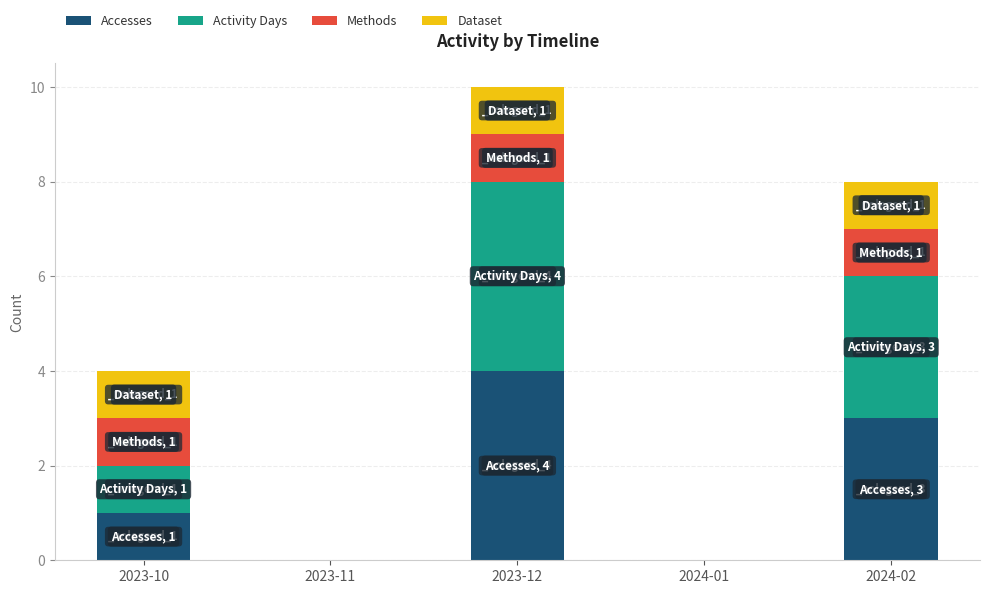

What is the sum of all Accesses values?

8